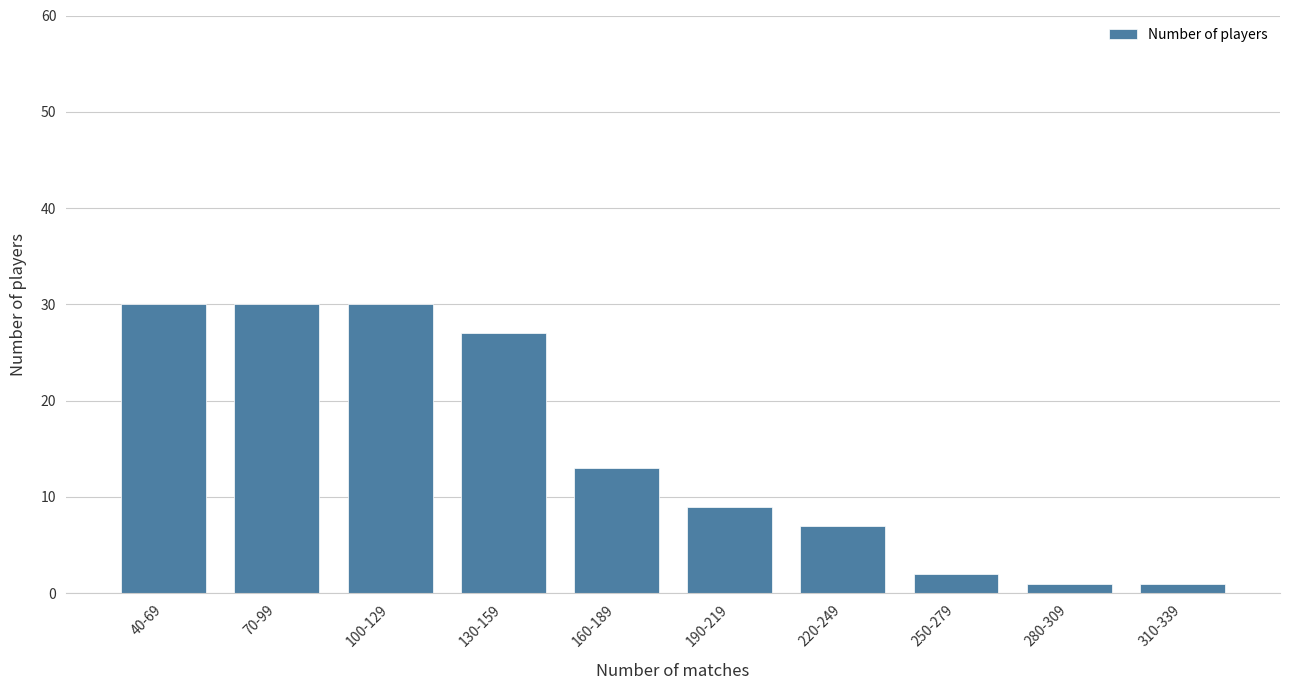

Reading left to right, what are all the values shown in this chart?

30	30	30	27	13	9	7	2	1	1